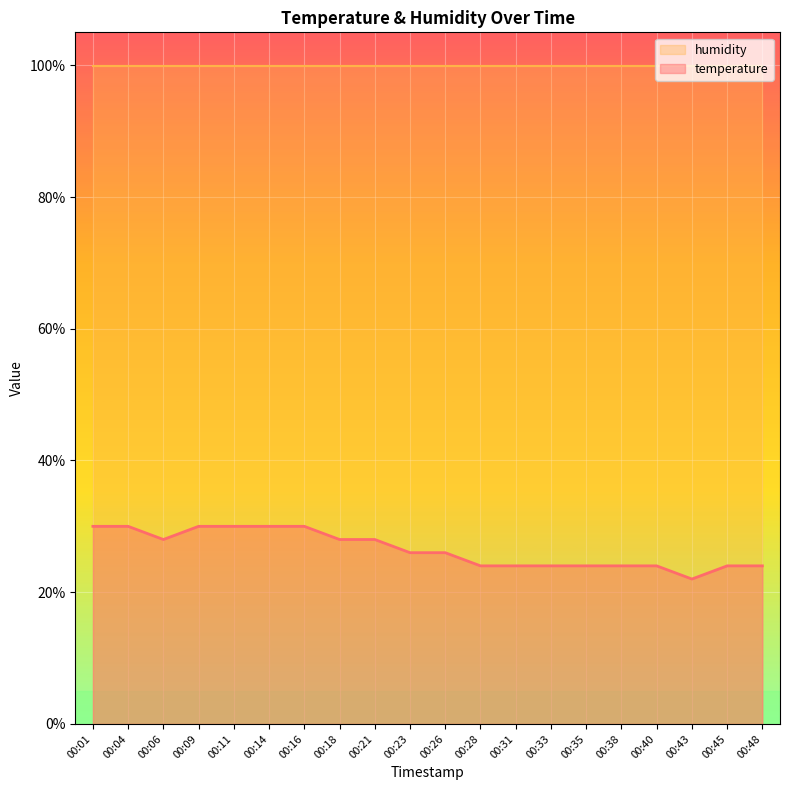

How many values exceed 26?

11